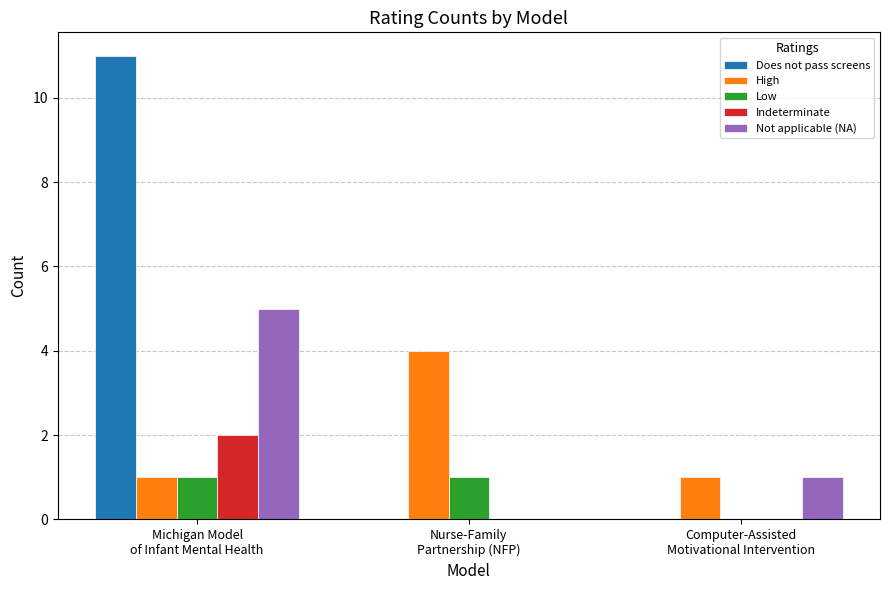

What is the total value across all series at Nurse-Family
Partnership (NFP)?

5